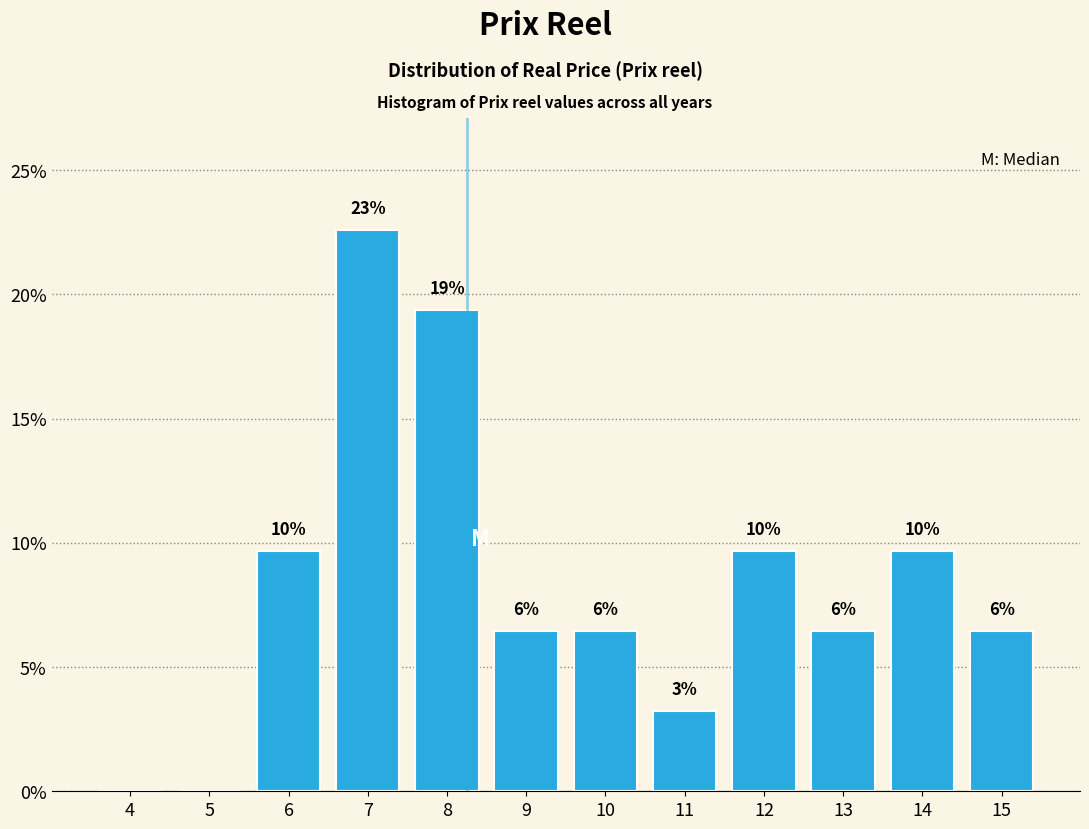

Are the bars horizontal?

No